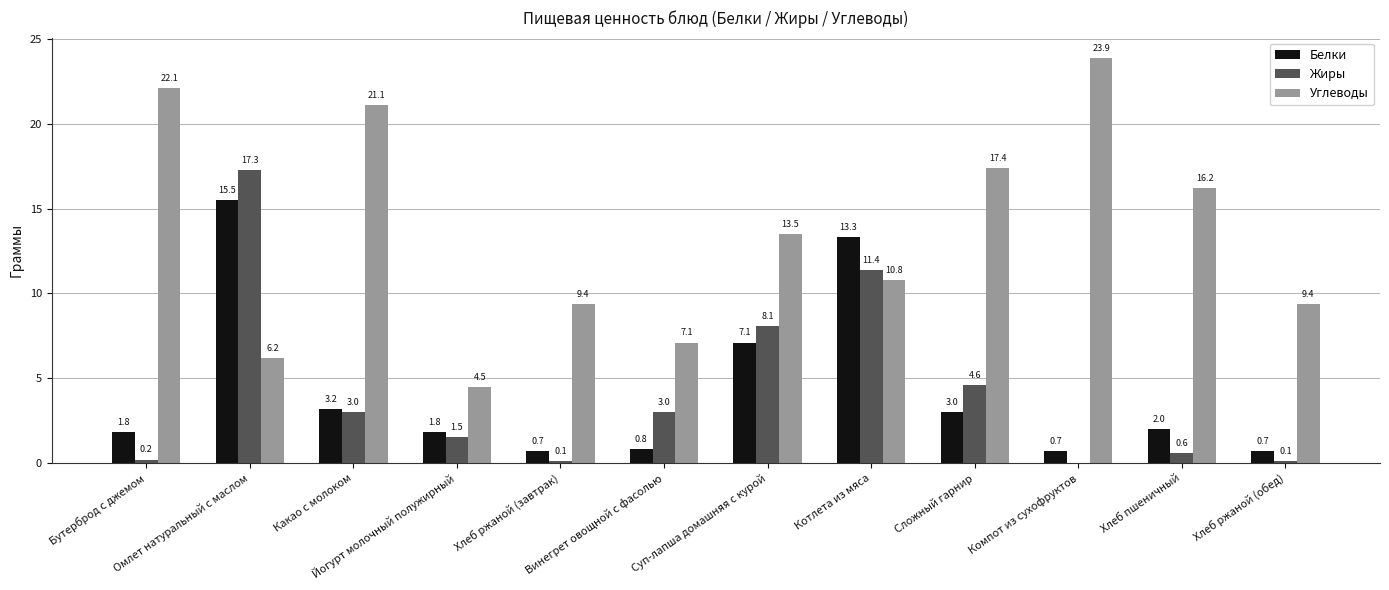

Is the value of Жиры at Суп-лапша домашняя с курой greater than the value of Белки at Хлеб ржаной (завтрак)?

Yes